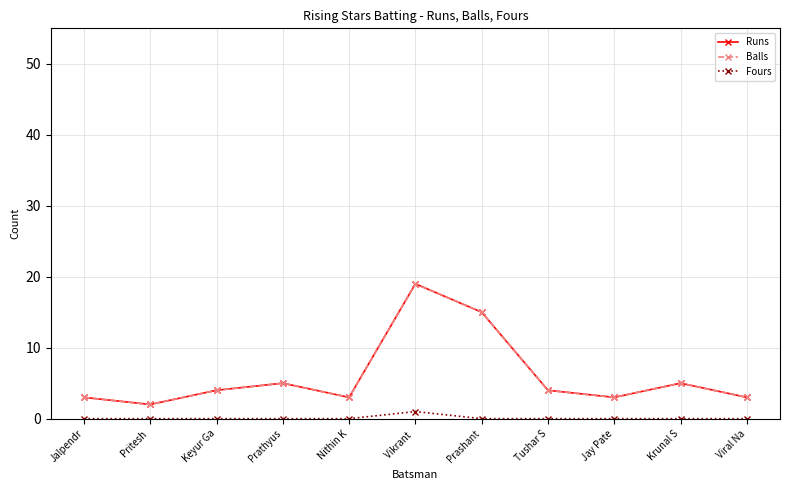

True or false: Fours has more than 1 interior local peaks.

False